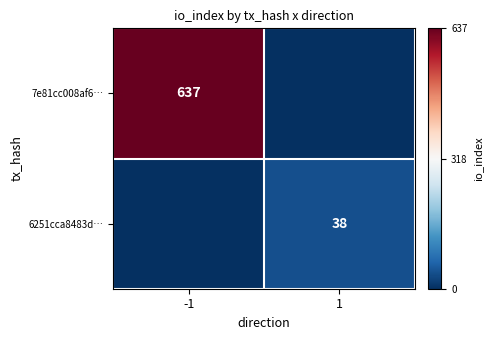

Is the value of 6251cca8483d… at -1 greater than the value of 7e81cc008af6… at -1?

No